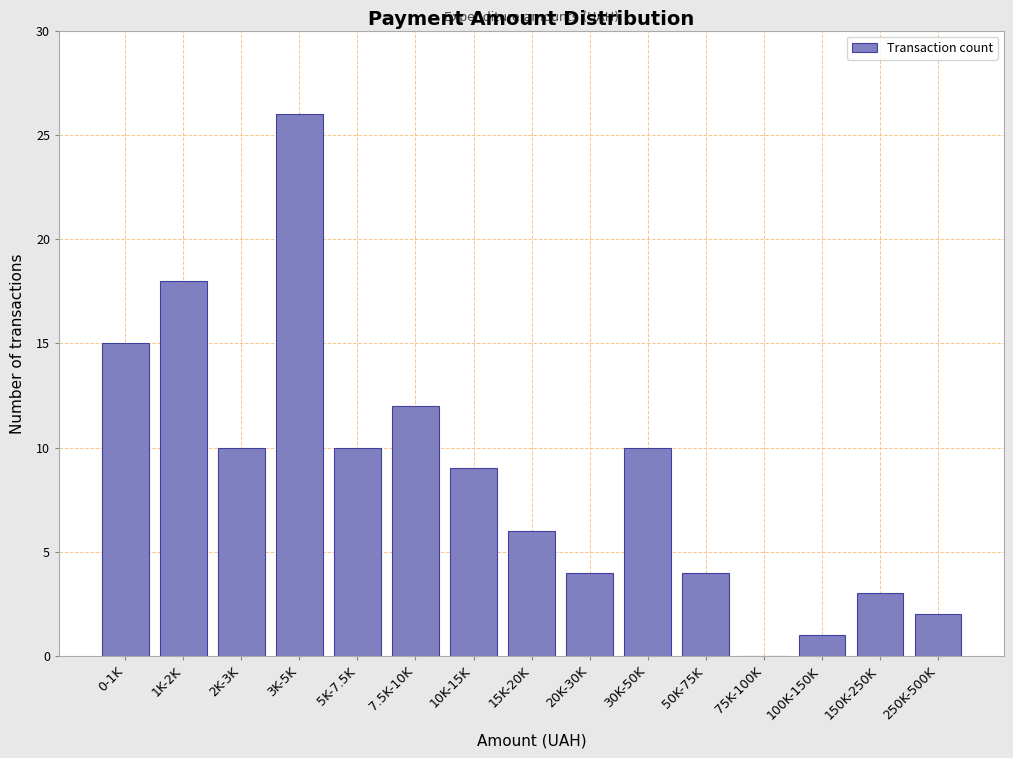

Reading left to right, what are all the values shown in this chart?

0-1K=15	1K-2K=18	2K-3K=10	3K-5K=26	5K-7.5K=10	7.5K-10K=12	10K-15K=9	15K-20K=6	20K-30K=4	30K-50K=10	50K-75K=4	75K-100K=0	100K-150K=1	150K-250K=3	250K-500K=2